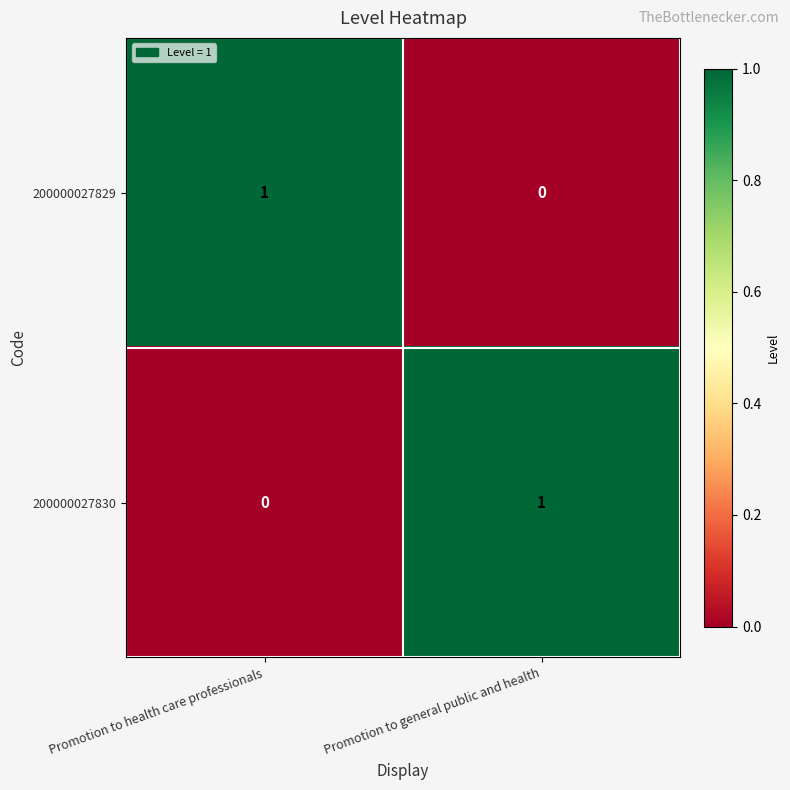

Rank the categories by 200000027829 value from highest to lowest.

Promotion to health care professionals, Promotion to general public and health